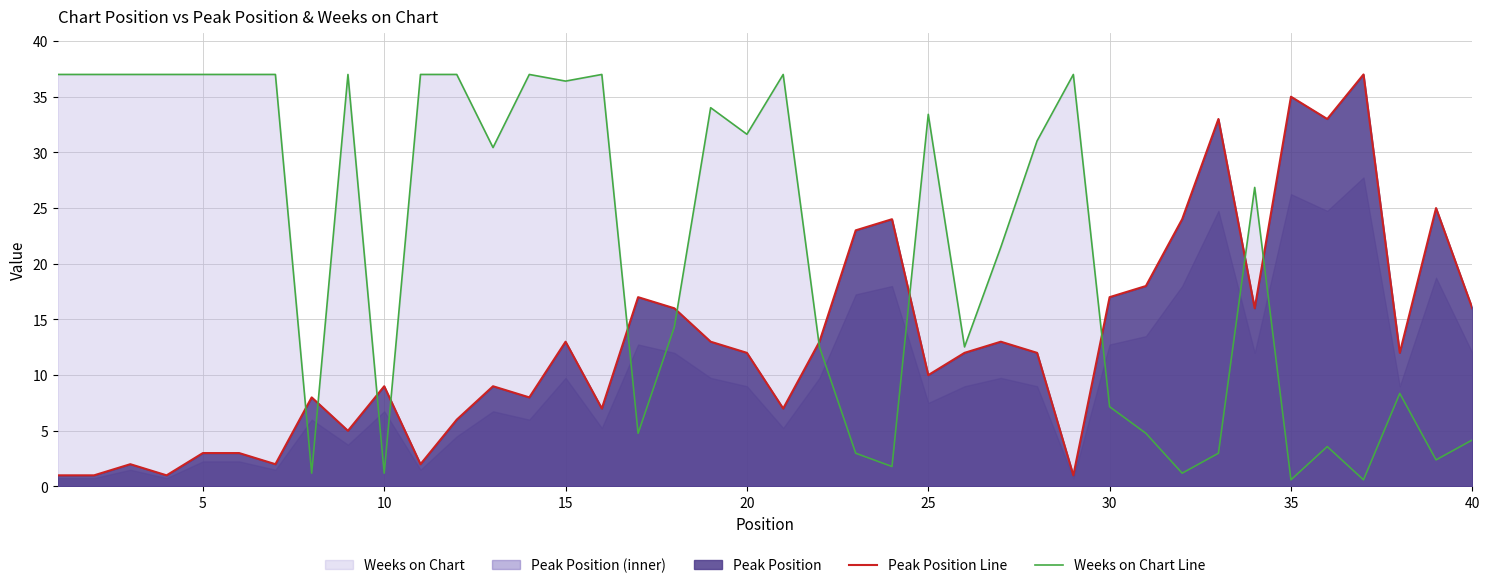

True or false: Peak Position Line has a value of 3.0 at 5.

True